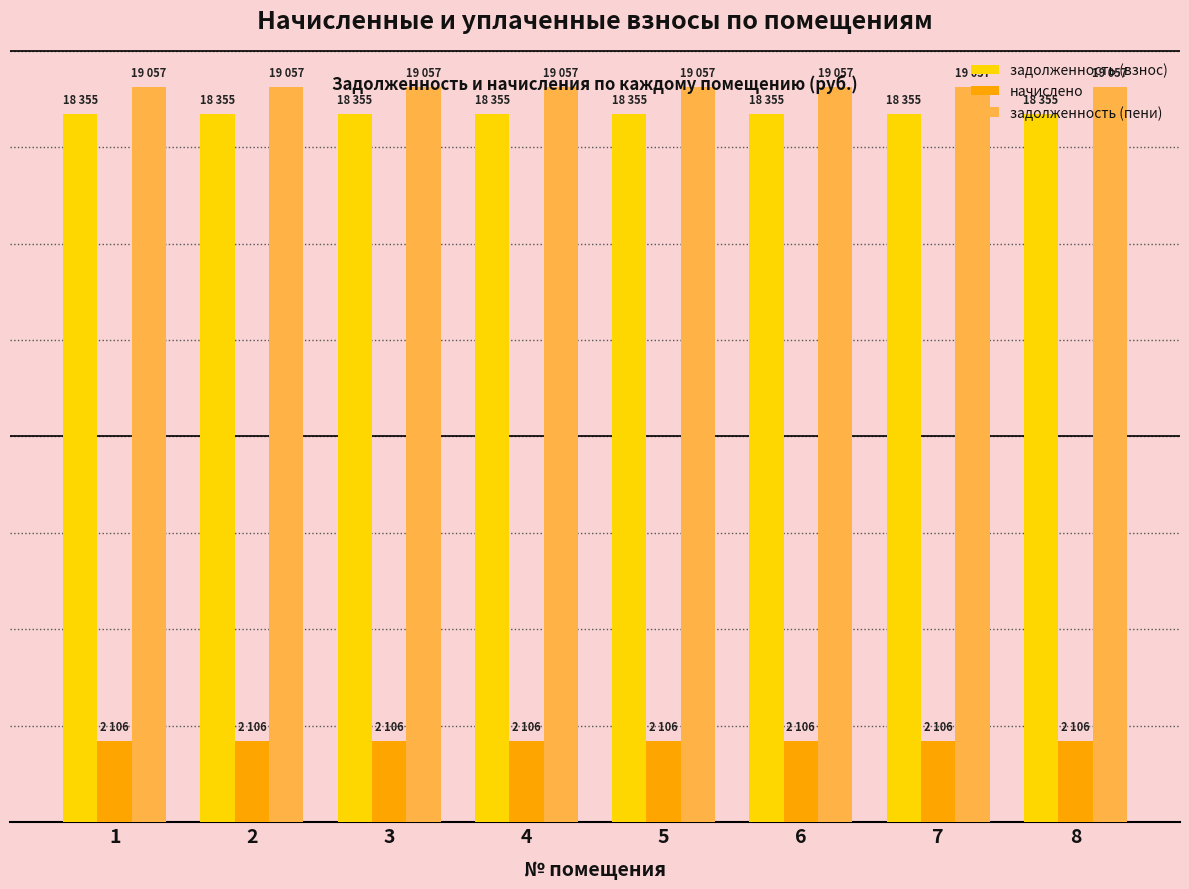

What is the average value of the задолженность (взнос) series?

18355.7